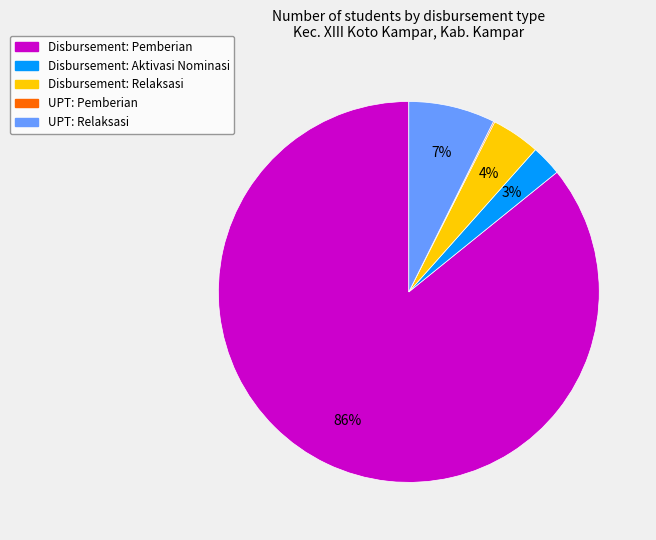

Is there any slice that represents more than half of the pie?

Yes